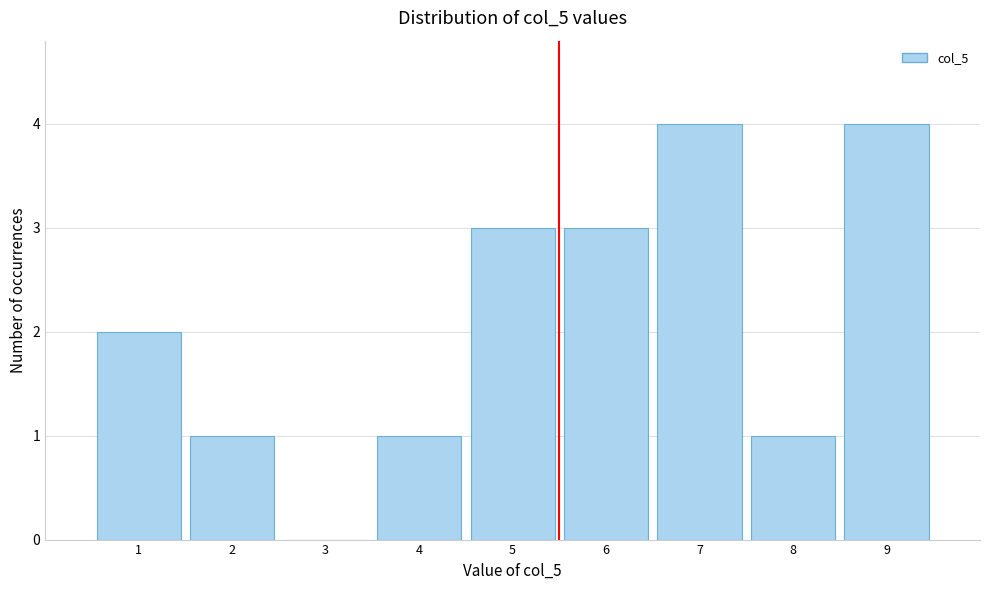

Reading left to right, list every bar in this chart as the range it spans on the x-axis followed by its height. The values are not printed on the chart, so give them approximately, as read against the axis.

0.5 to 1.5: 2
1.5 to 2.5: 1
2.5 to 3.5: 0
3.5 to 4.5: 1
4.5 to 5.5: 3
5.5 to 6.5: 3
6.5 to 7.5: 4
7.5 to 8.5: 1
8.5 to 9.5: 4